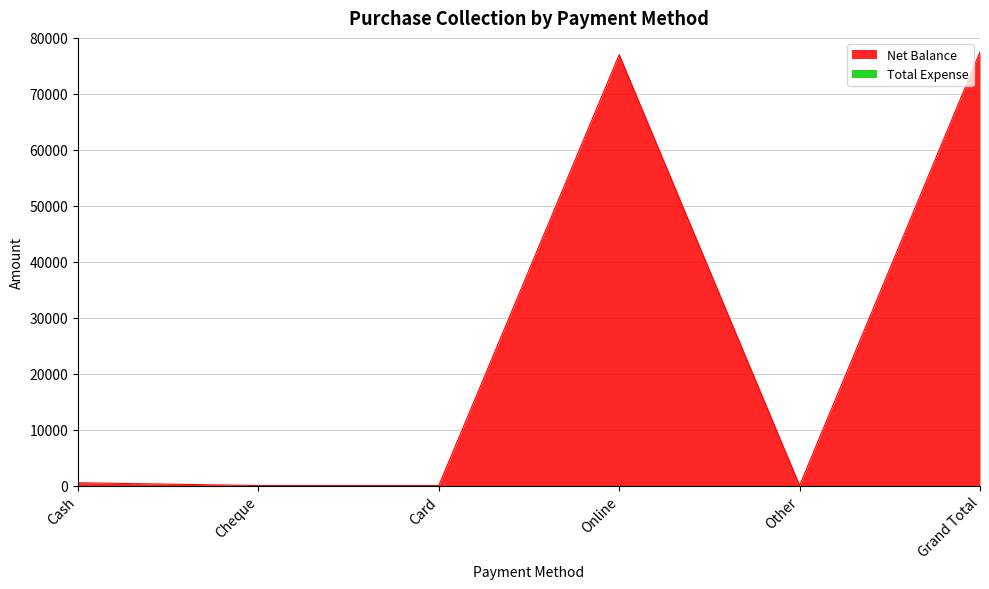

List the labels in order of value, smallest first.

Cheque, Card, Other, Cash, Online, Grand Total